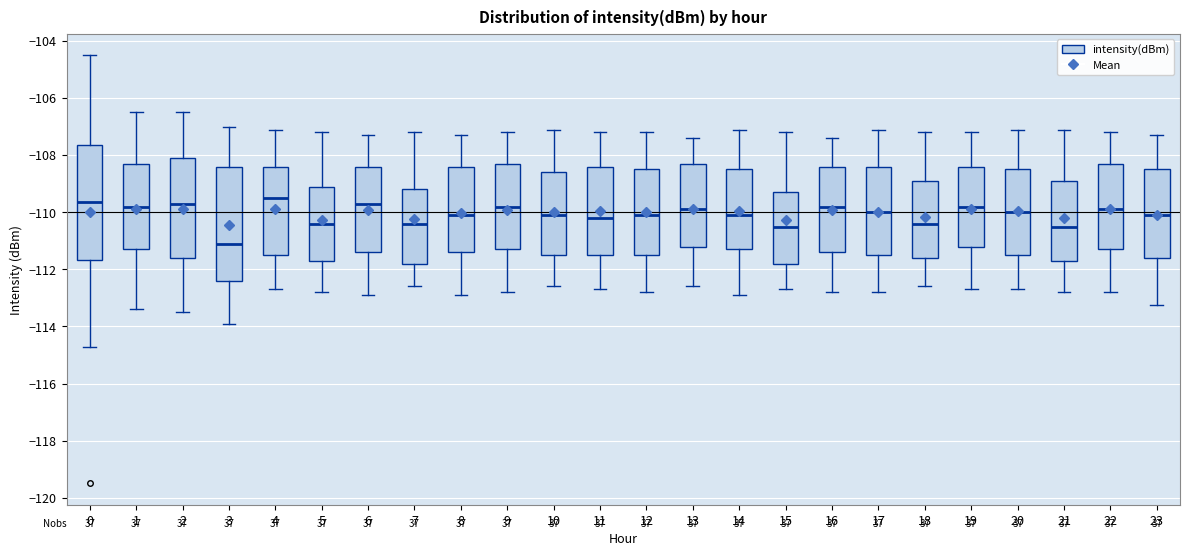

Which box's median line is the lowest?

3